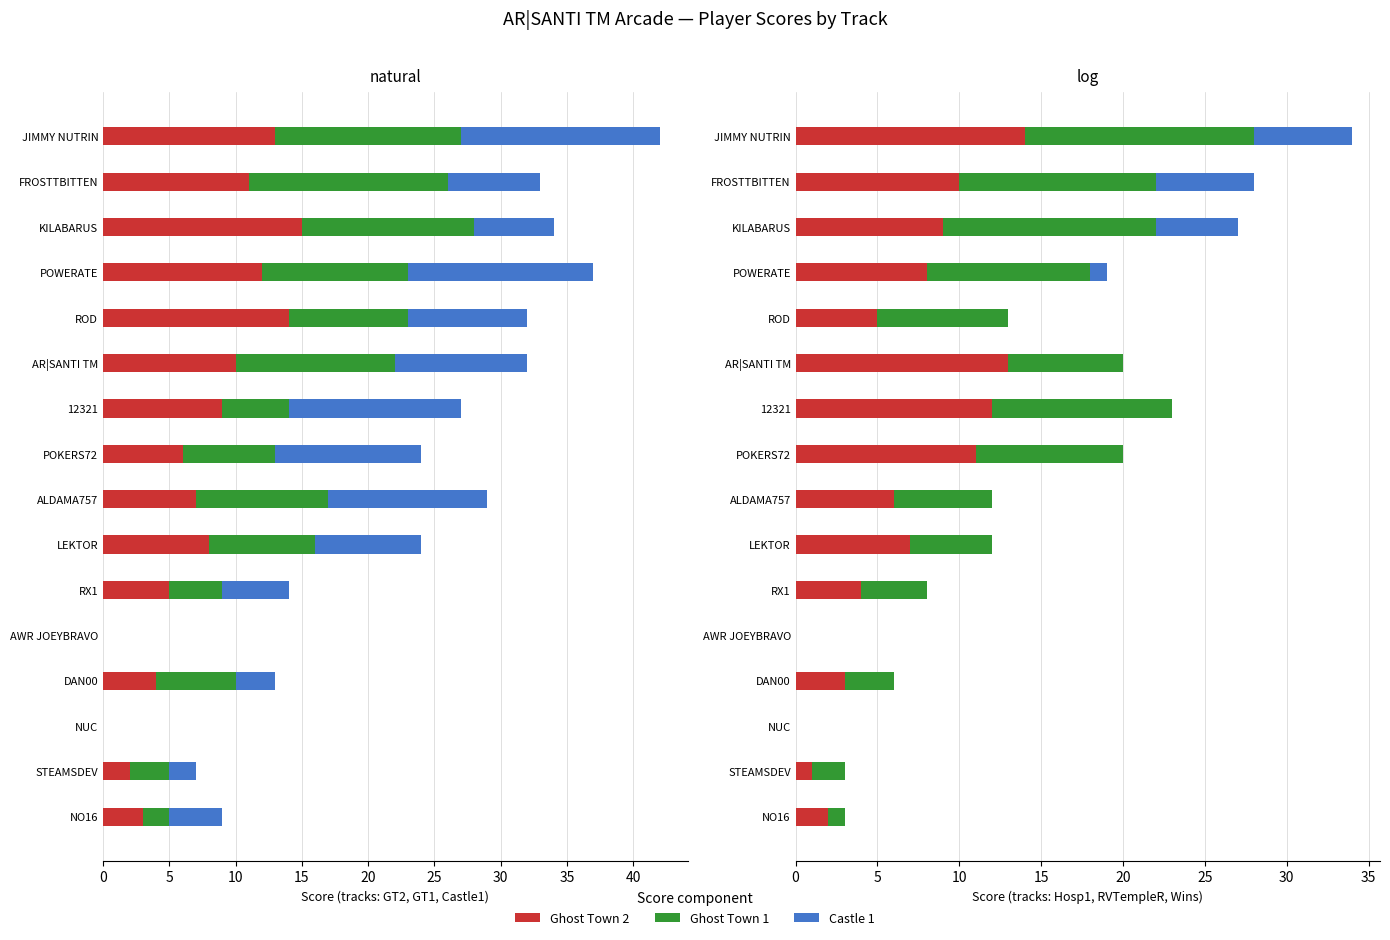

What is the average value of the Wins series?

1